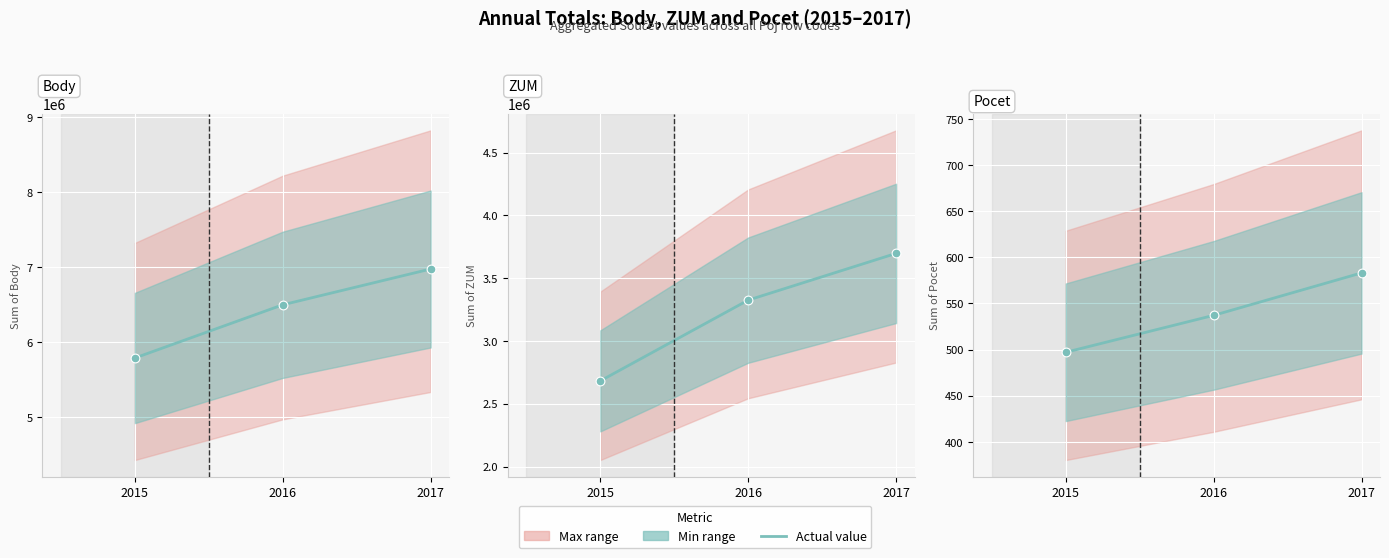

What is the total value across all series at 2016?

9820820.8